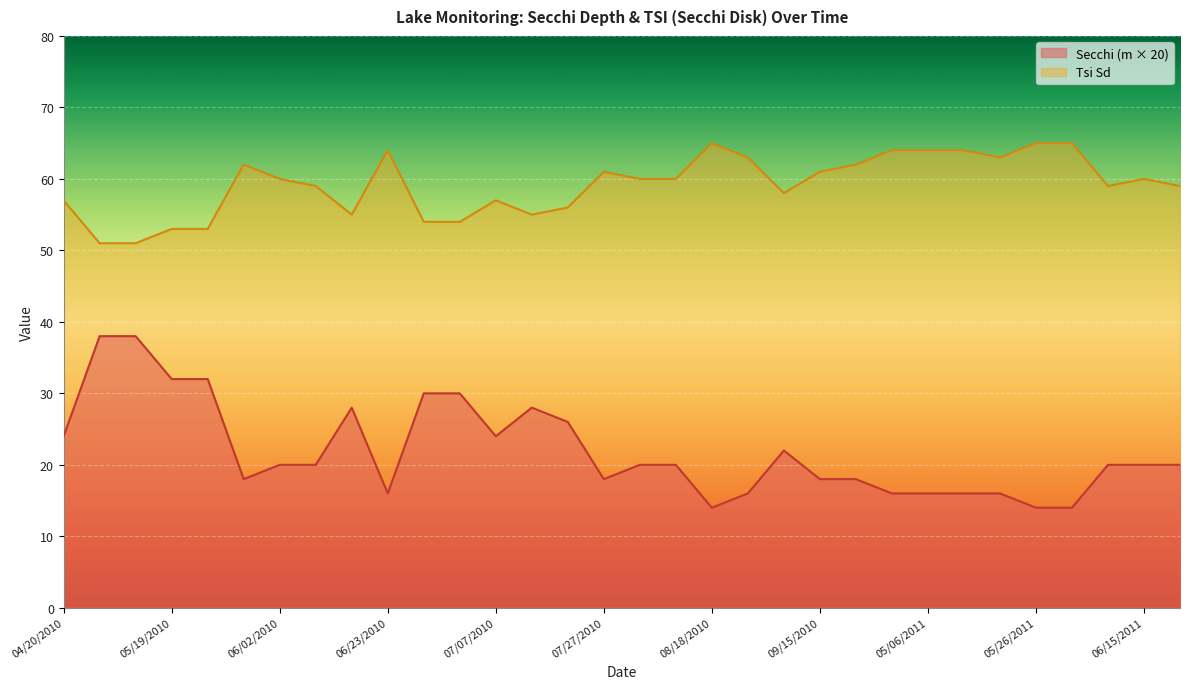

How many data points in Secchi are above 20?

12